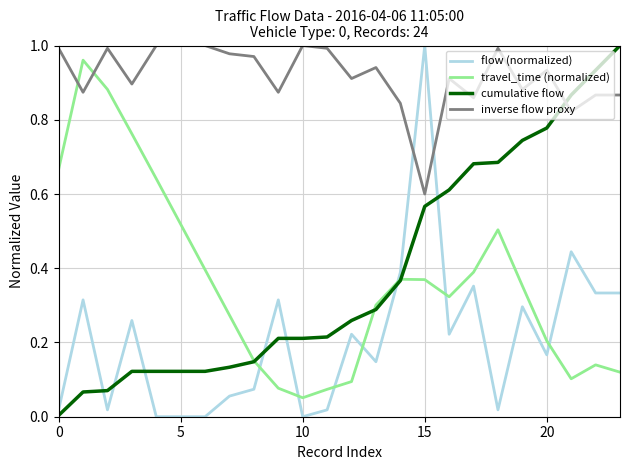

Which series ends up on top after the final intersection of travel_time (normalized) and flow (normalized)?

flow (normalized)